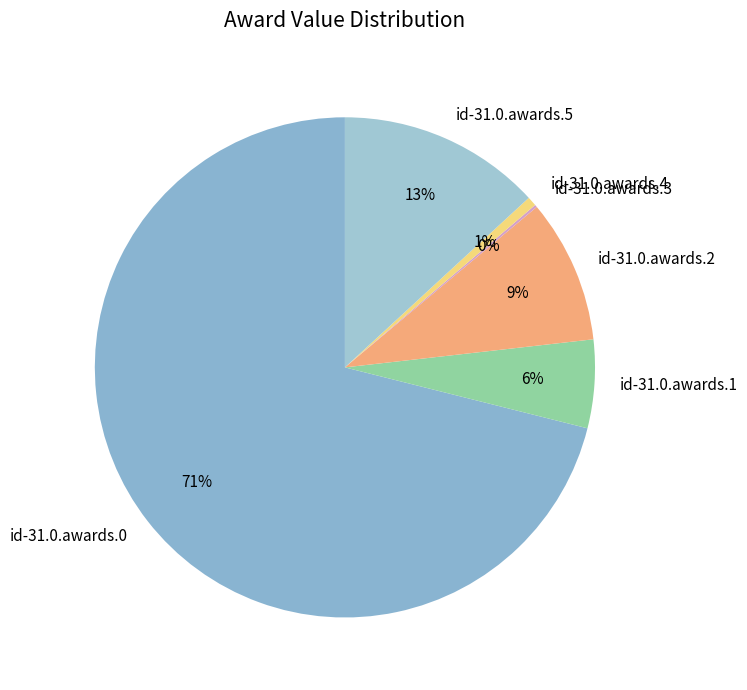

Combined, do id-31.0.awards.2 and id-31.0.awards.5 account for over 50%?

No